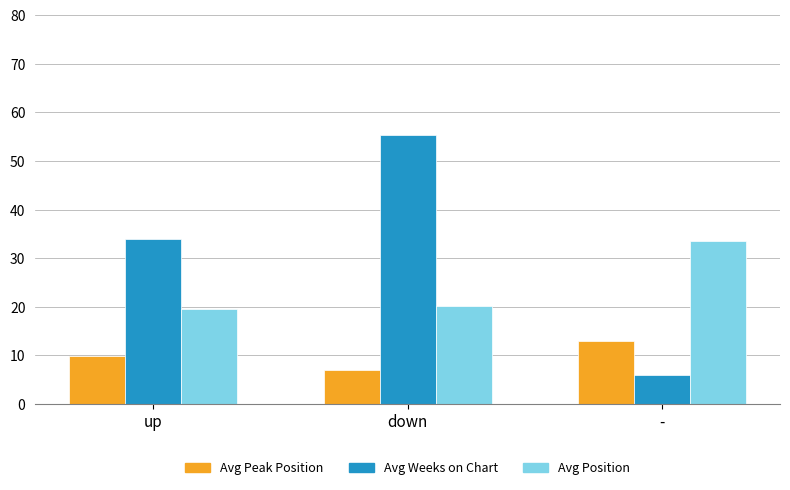

What is the sum of the Avg Position values at up and -?

53.0